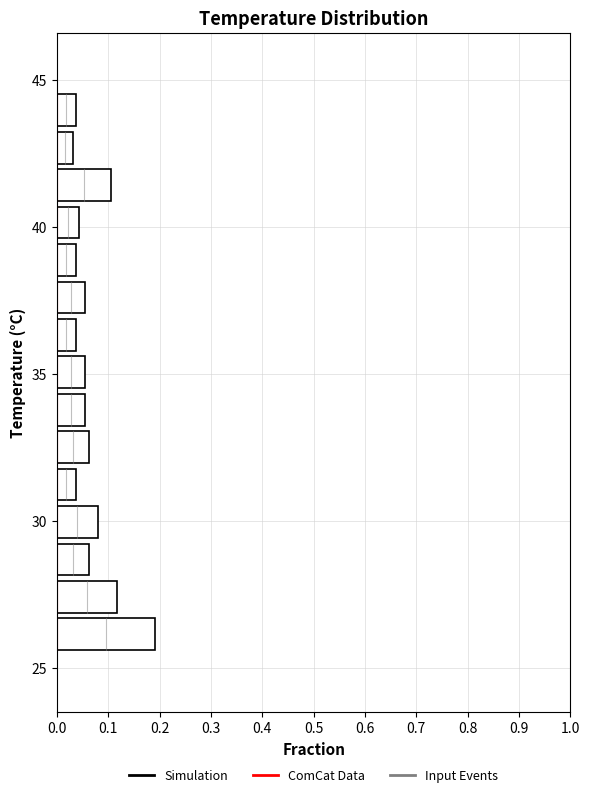

Read against the y-axis, roughly where is the centre of the longest bar?

26.0